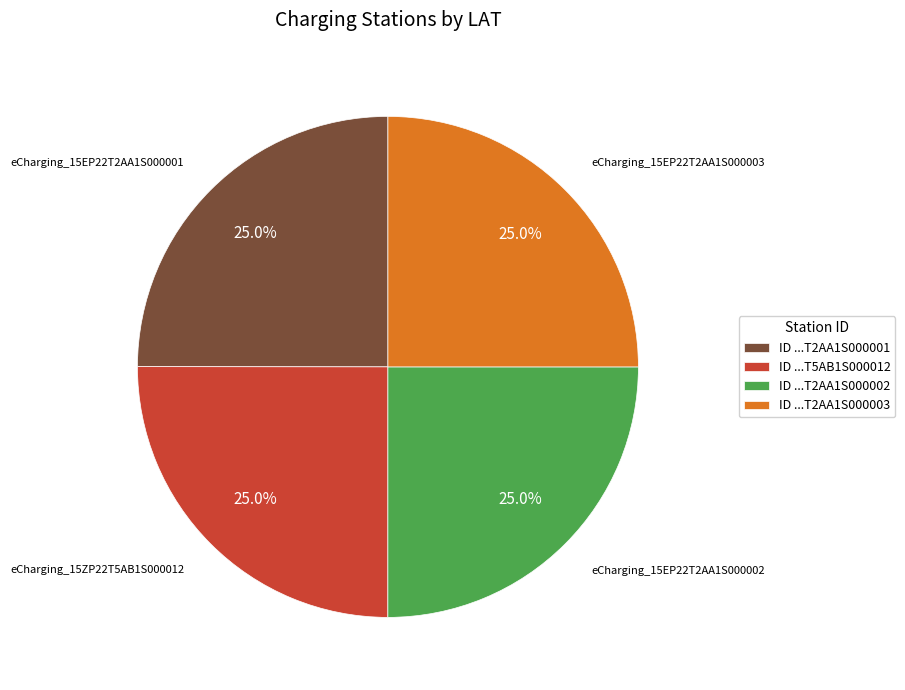

What percentage is NOT represented by ID ...T5AB1S000012?

75.0%